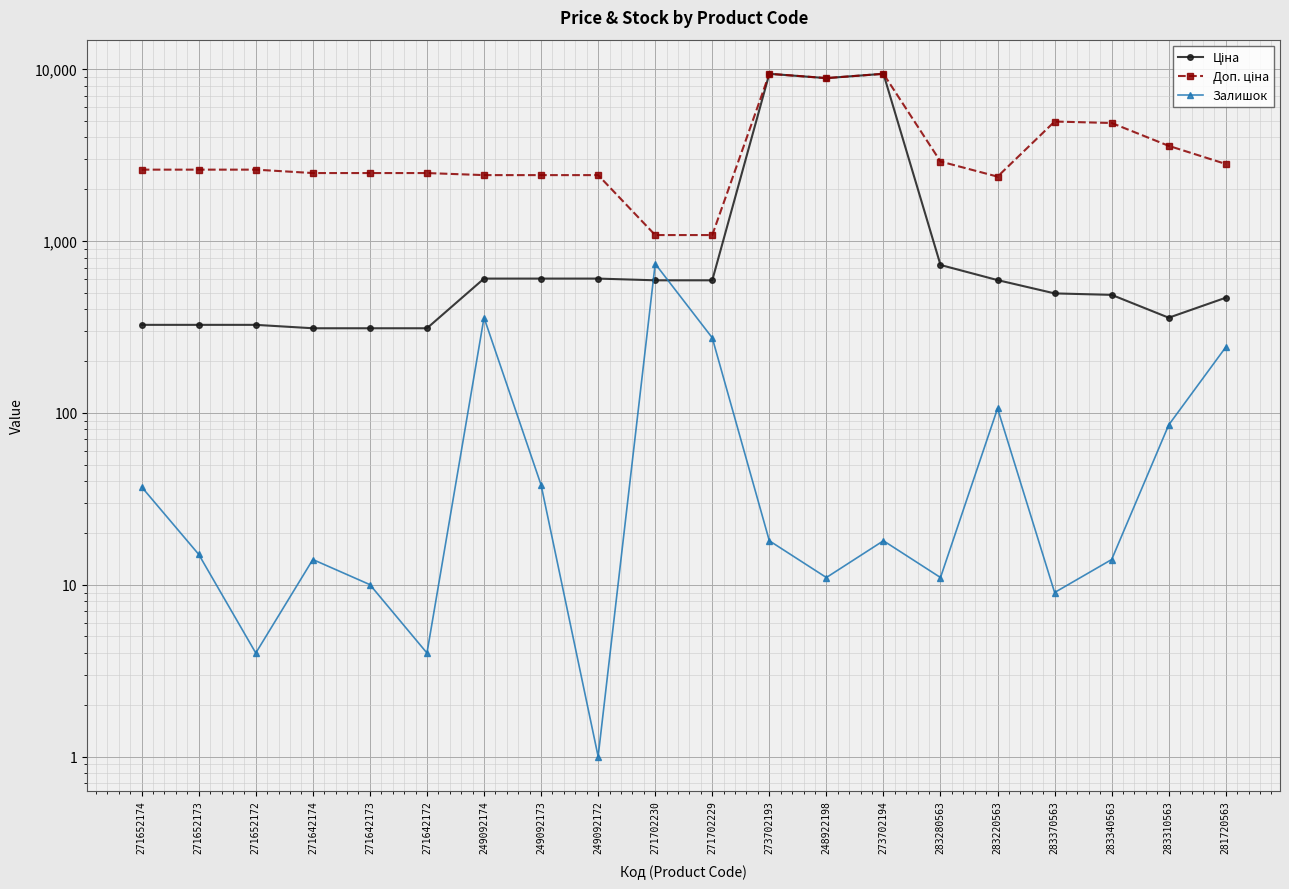

What is the label of the 5th point from the left?

271642173